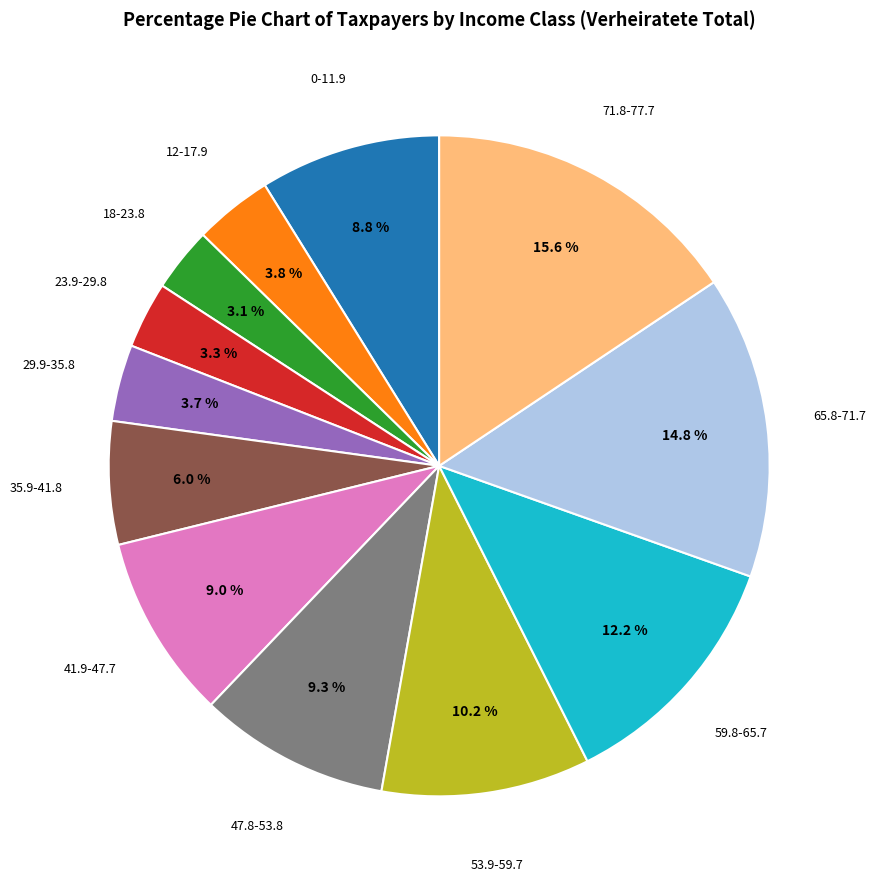

Does any single category account for the majority?

No